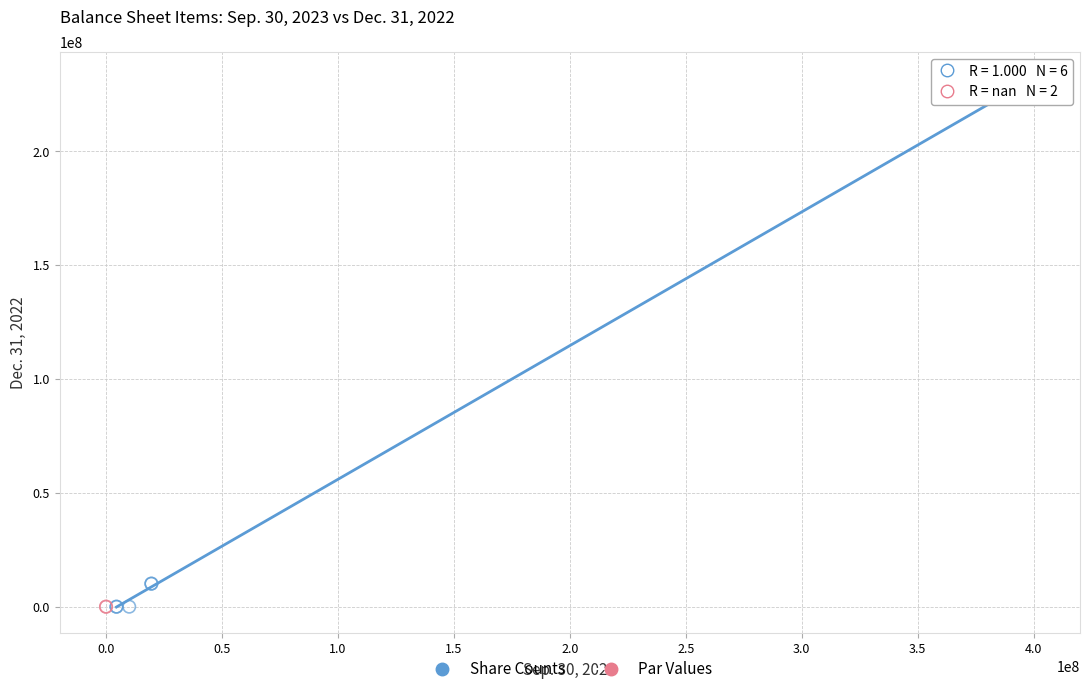

What are all the series names shown in the legend?

Share Counts, Par Values